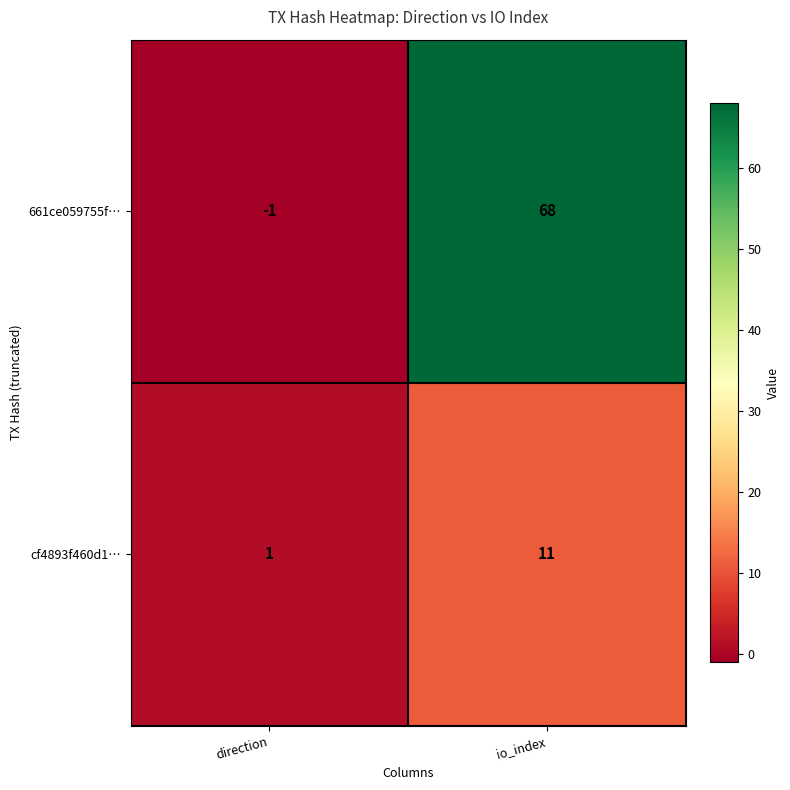

List the series in order of their overall mean, highest first.

661ce059755f…, cf4893f460d1…